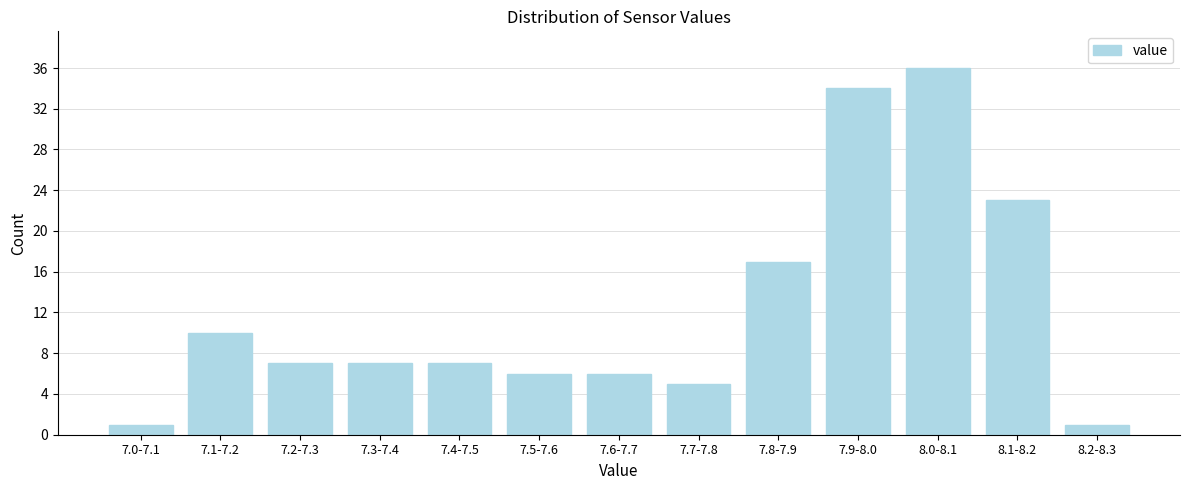

Reading left to right, transcribe all the data shown in this chart.

1	10	7	7	7	6	6	5	17	34	36	23	1